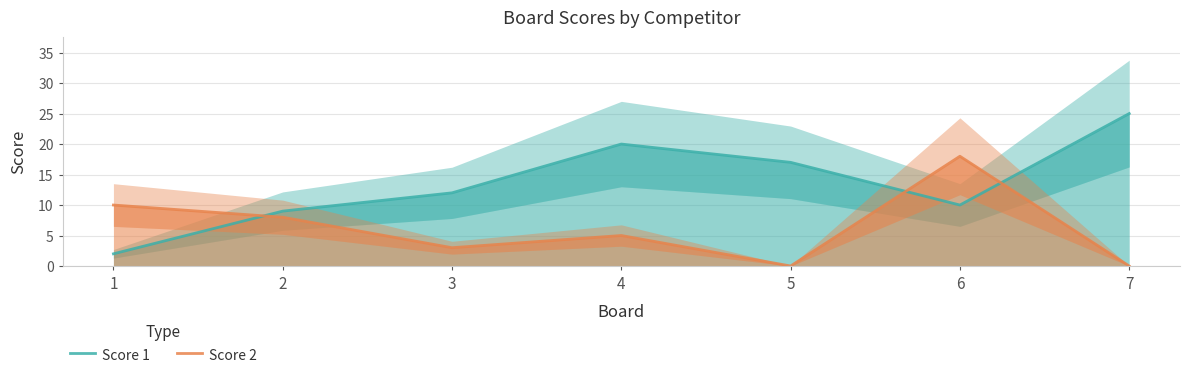

What are all the series names shown in the legend?

Score 1, Score 2